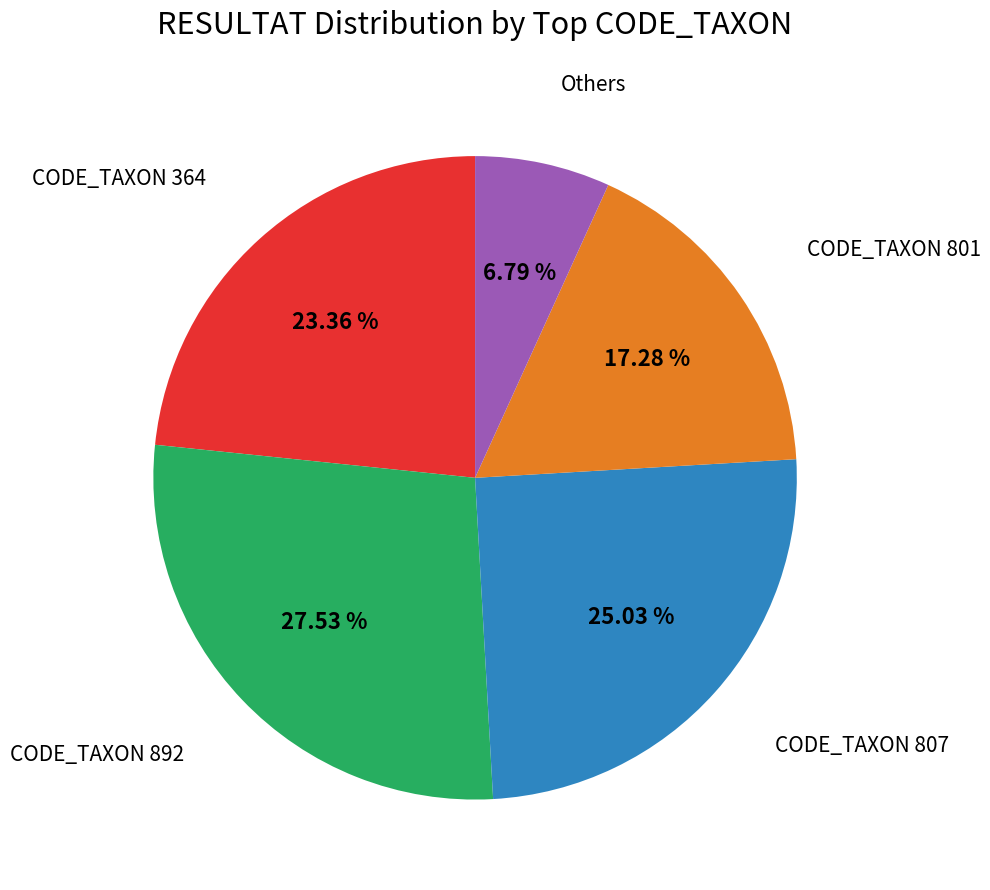

Does any single category account for the majority?

No